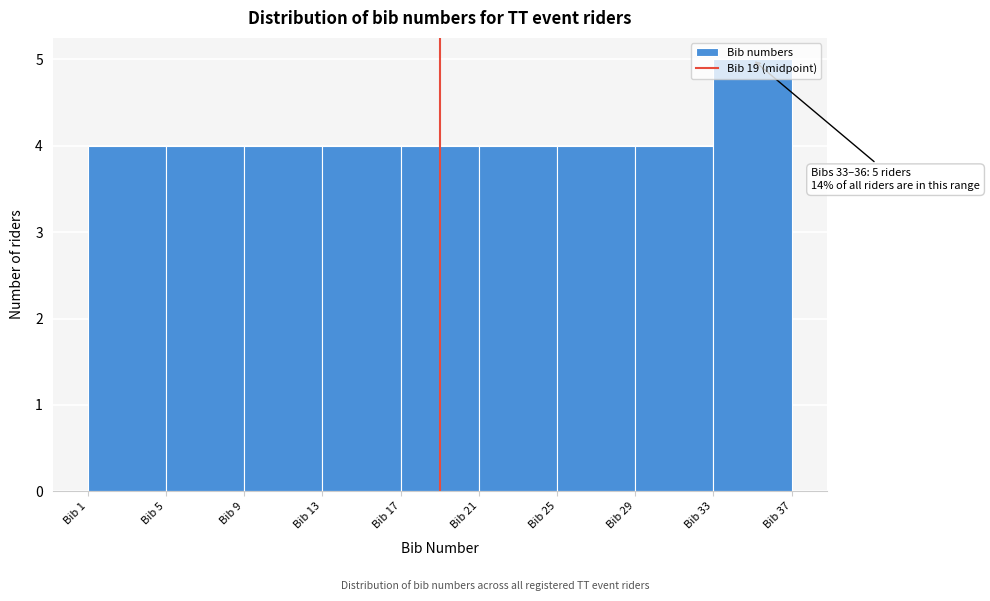

Over which range of the x-axis is the bar tallest?

33 to 37